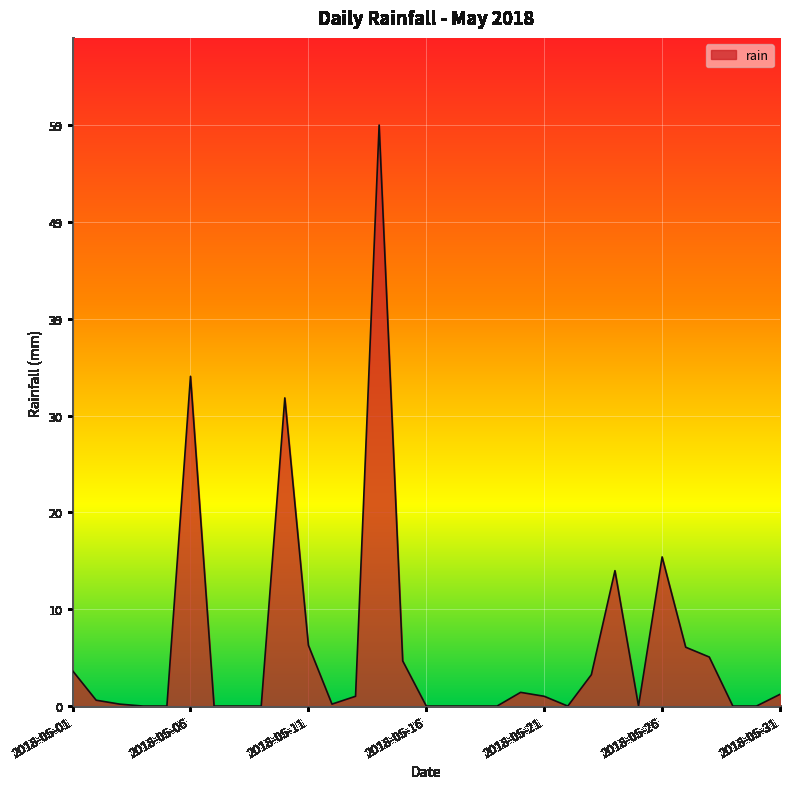

What is the maximum value shown in the chart?

59.2